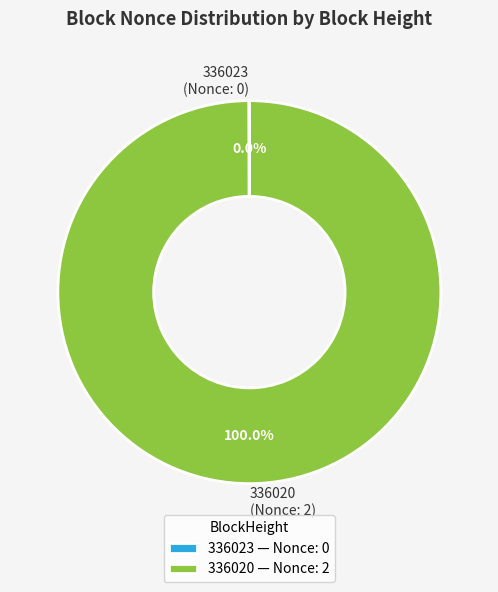

Which slice is the largest?

336020